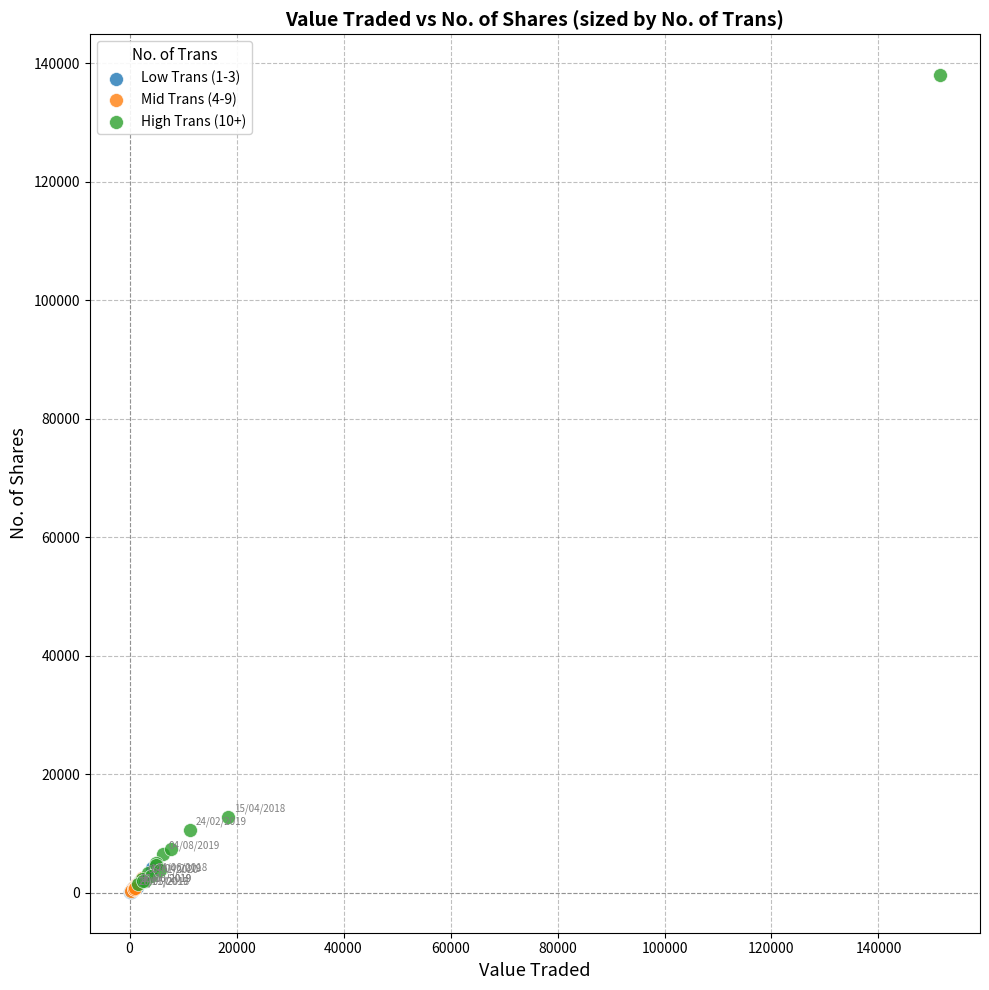

What are all the series names shown in the legend?

Low Trans (1-3), Mid Trans (4-9), High Trans (10+)